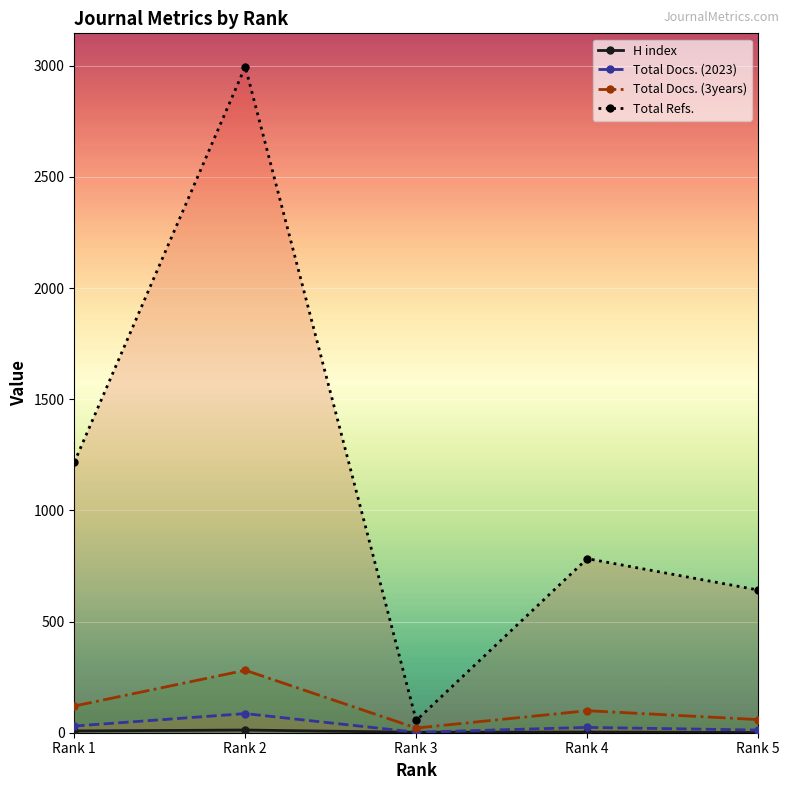

What is the sum of the Total Refs. values at Rank 4 and Rank 3?

838